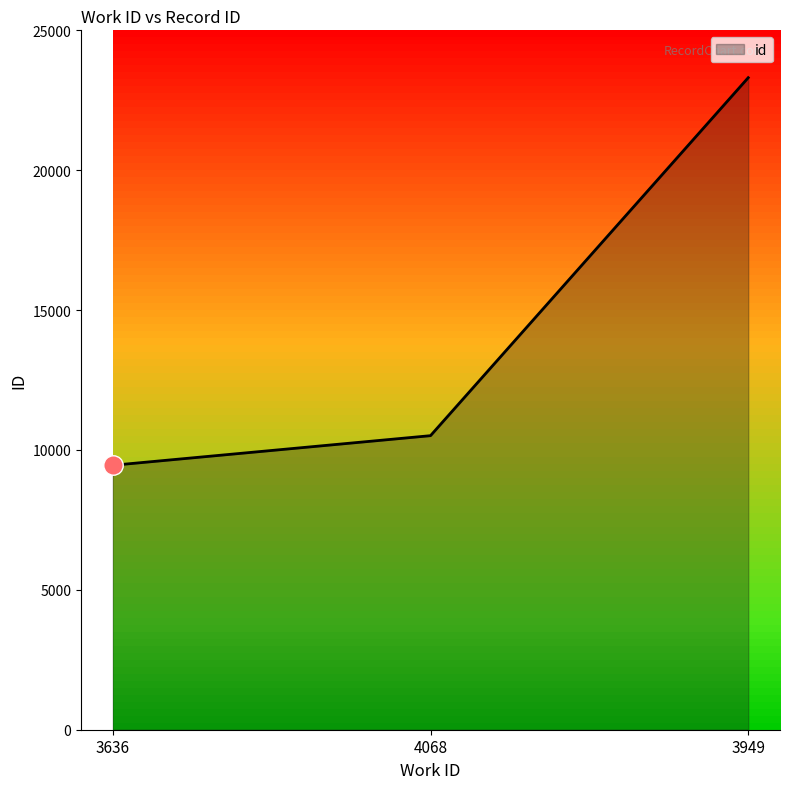

Rank the categories by value from lowest to highest.

3636, 4068, 3949